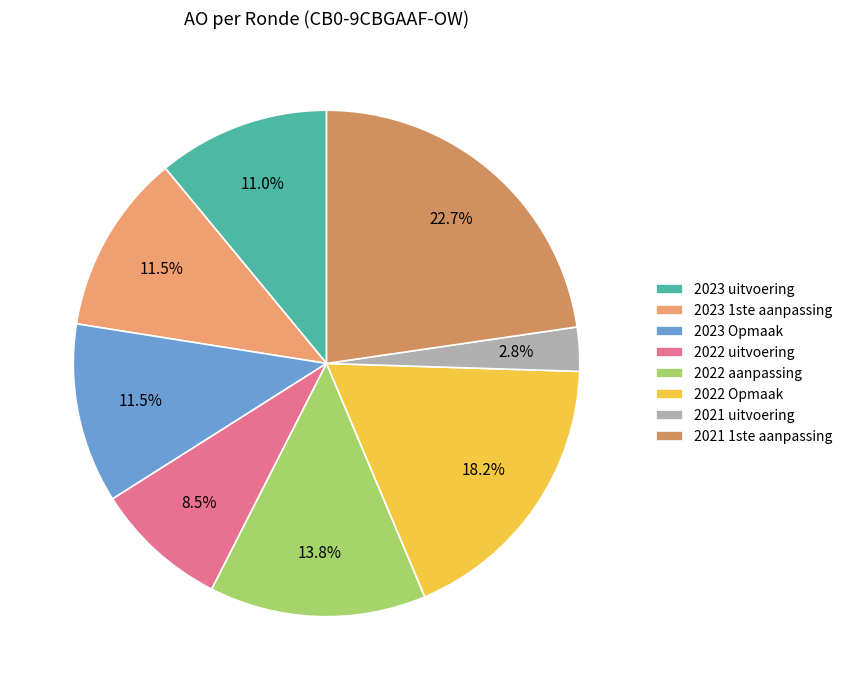

How many slices are in this pie chart?

8